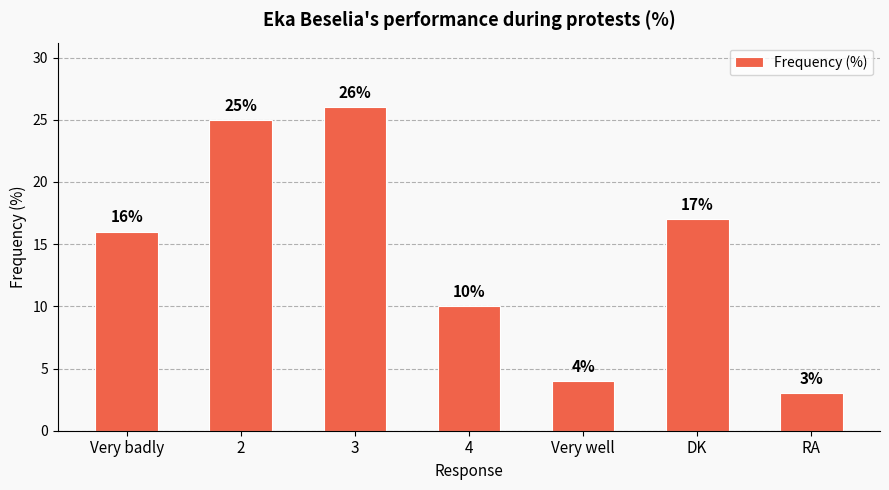

Where is the data nearest to the value 14?

Very badly